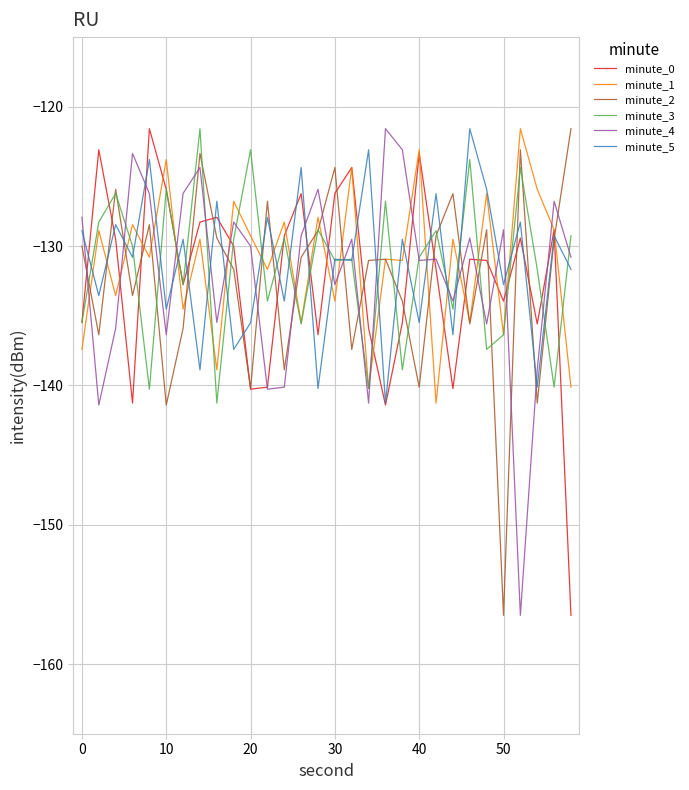

What is the minimum value for minute_1?

-141.3